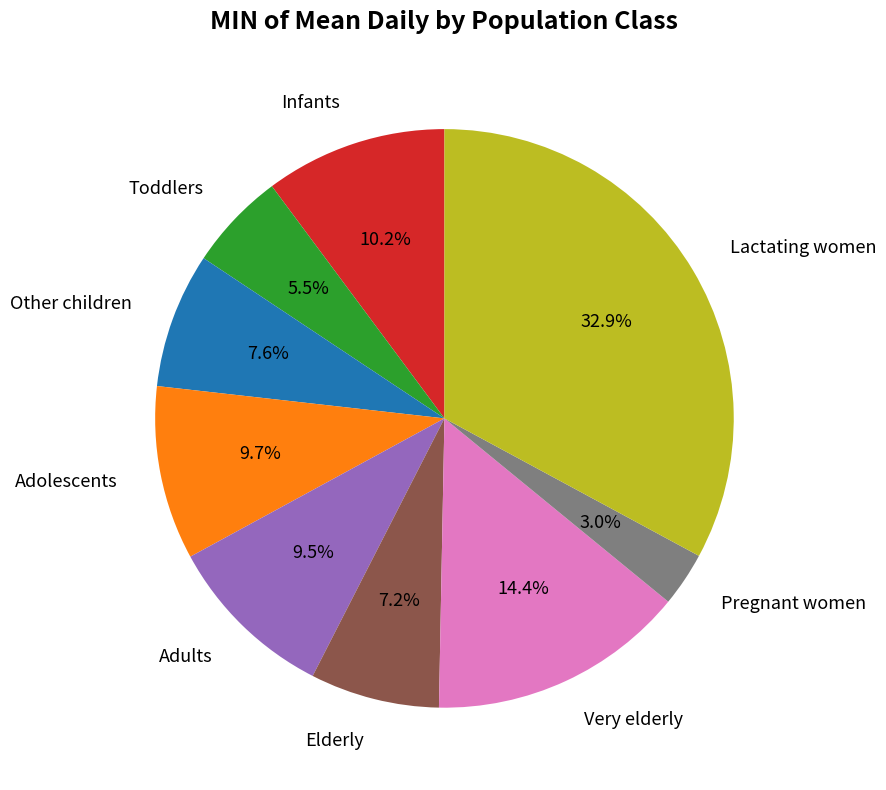

Is there any slice that represents more than half of the pie?

No